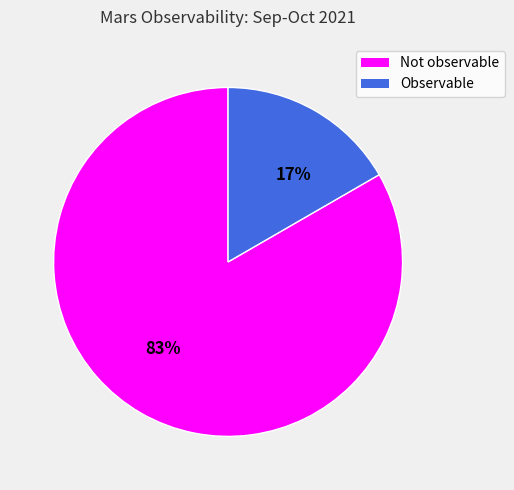

Between Not observable and Observable, which is larger?

Not observable